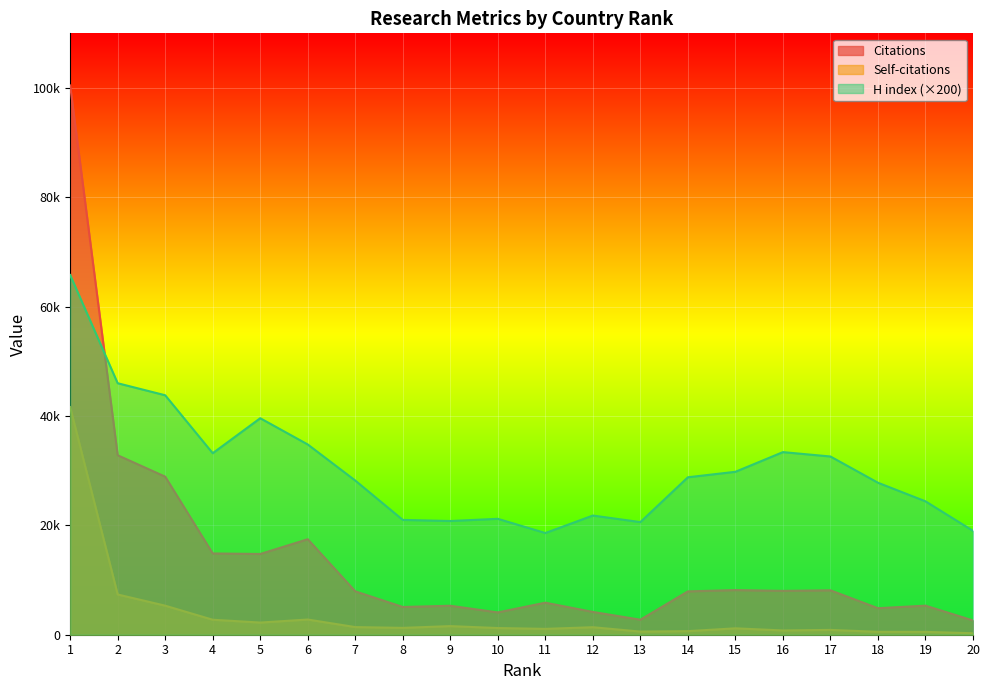

How many intersections are there between H index and Citations?

1